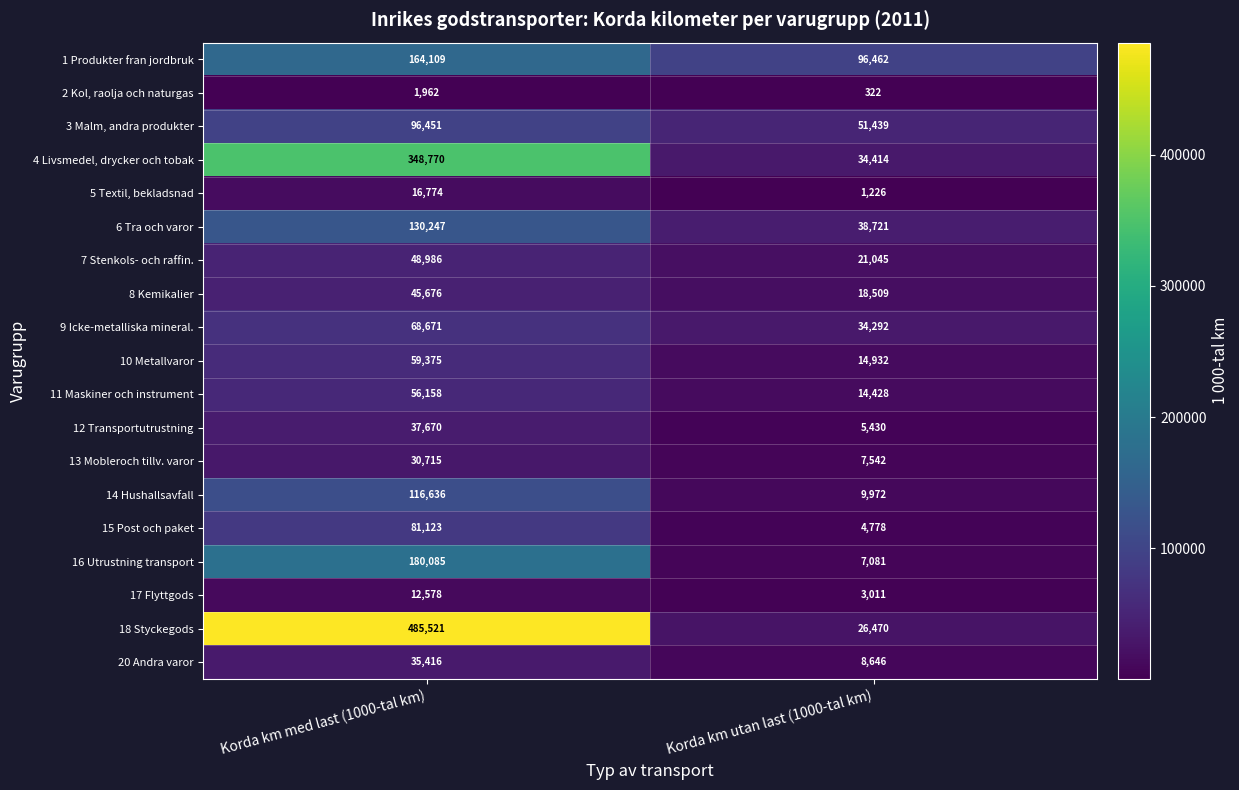

At which category does the chart reach its minimum across all series?

Korda km utan last (1000-tal km)